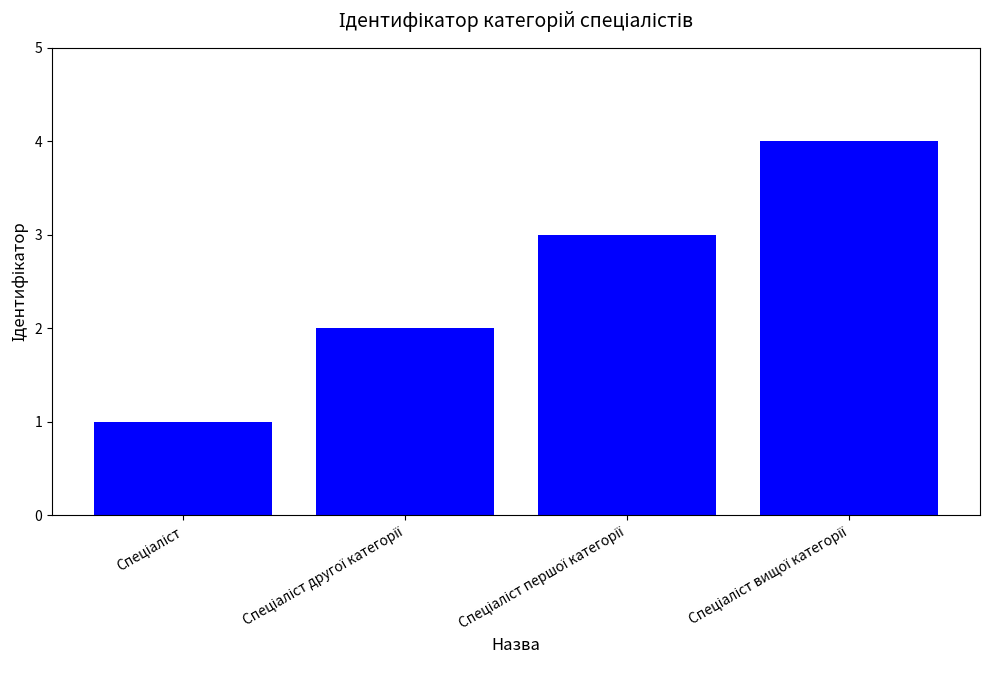

What is the sum of all values?

10